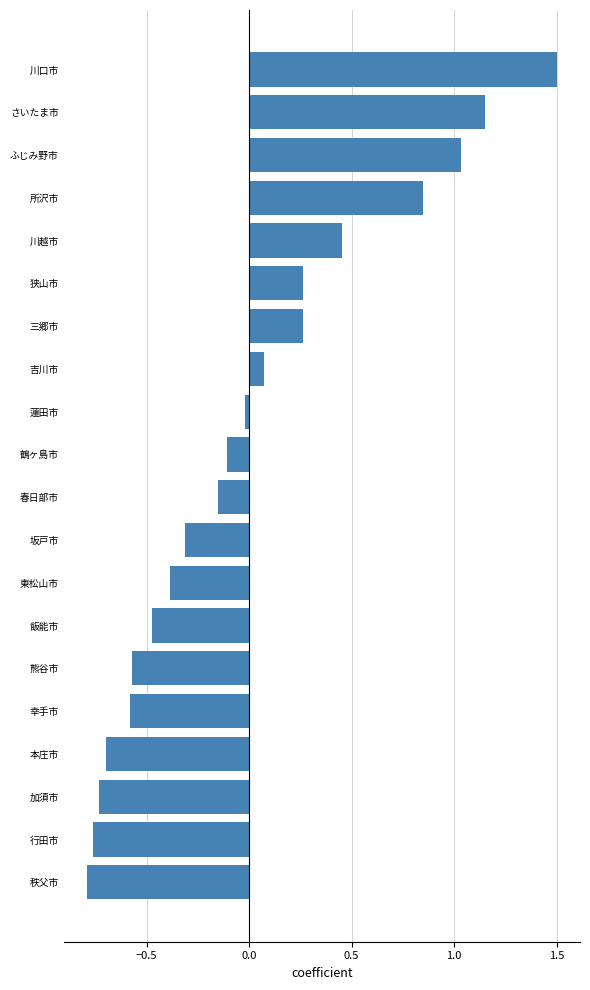

What is the difference between the maximum and minimum values?

2.3